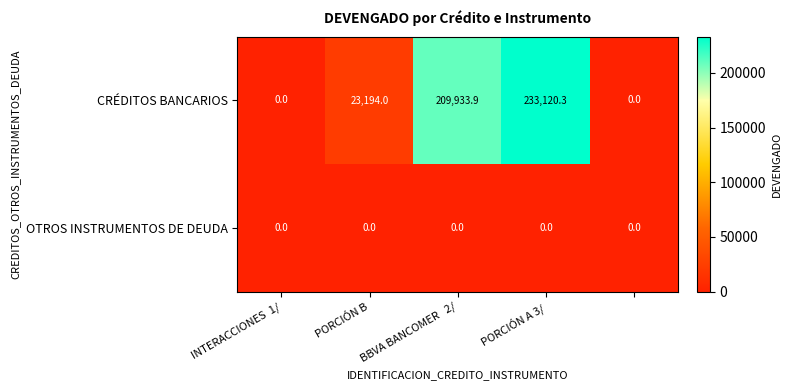

Rank the series by their maximum value, from highest to lowest.

CRÉDITOS BANCARIOS, OTROS INSTRUMENTOS DE DEUDA